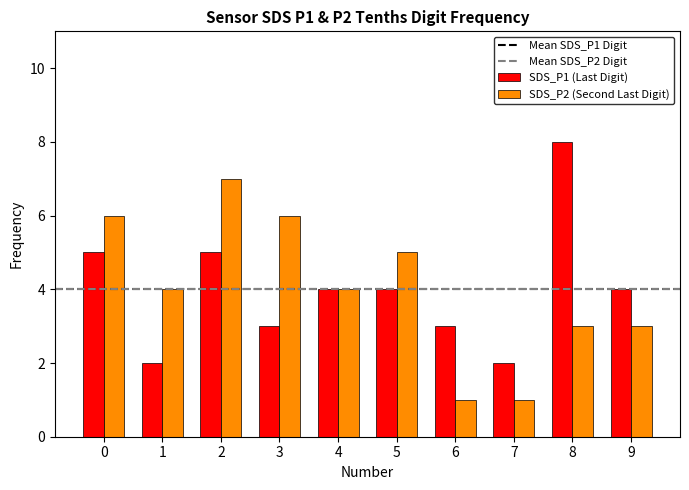

At 9, list the series in order from largest to smallest.

SDS_P1 (Last Digit), SDS_P2 (Second Last Digit)